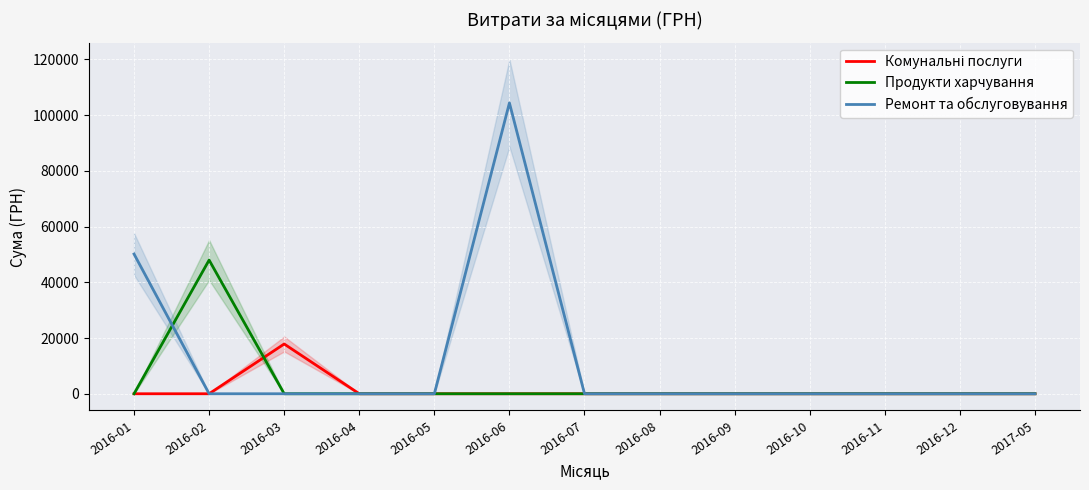

Which has a higher value, 2016-10 or 2016-09?

2016-10